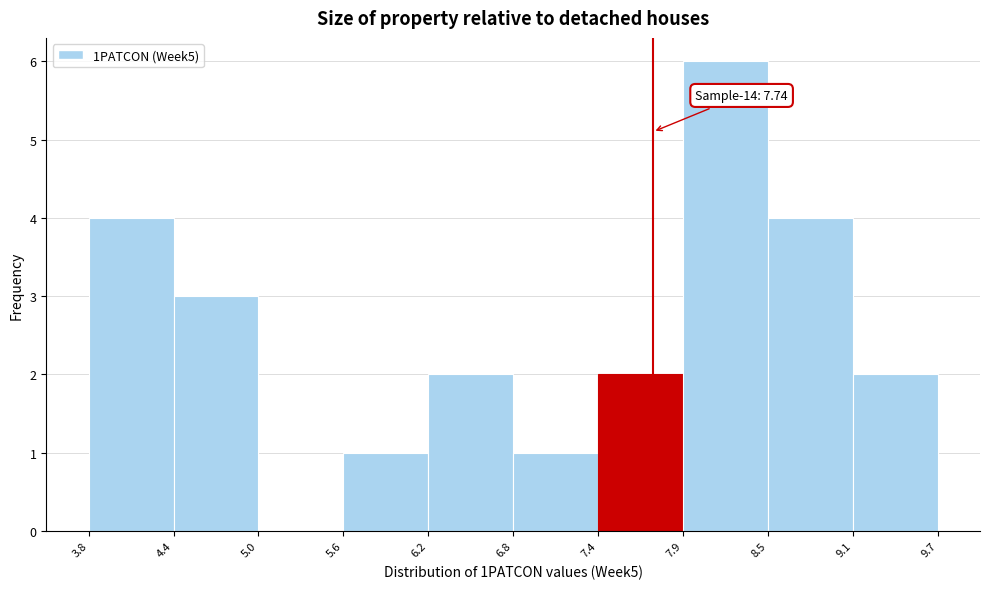

Which range on the x-axis has the tallest bar?

7.9 to 8.5